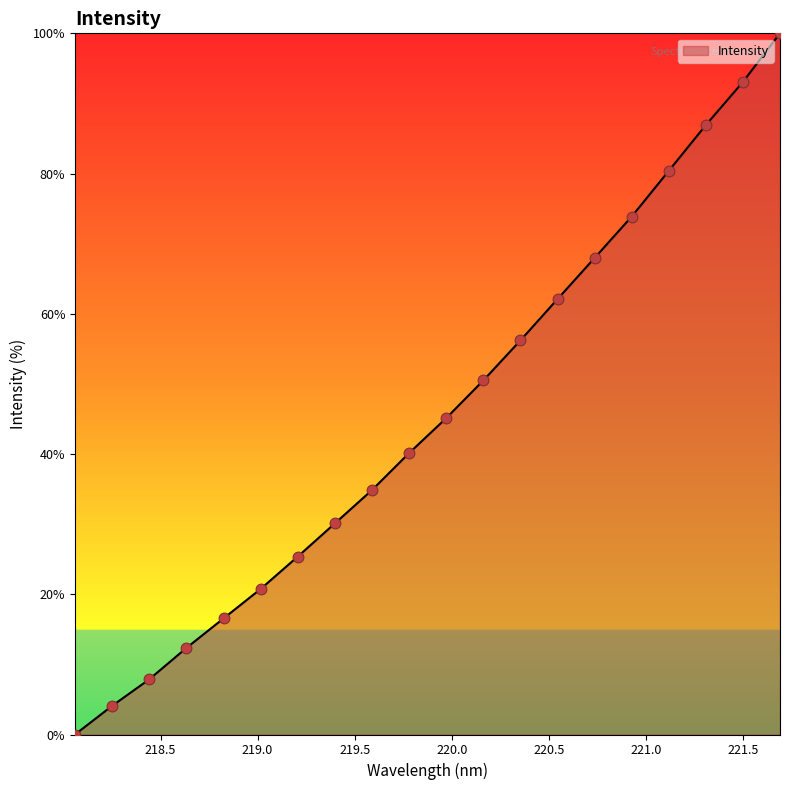

What is the greatest value displayed?

100.0